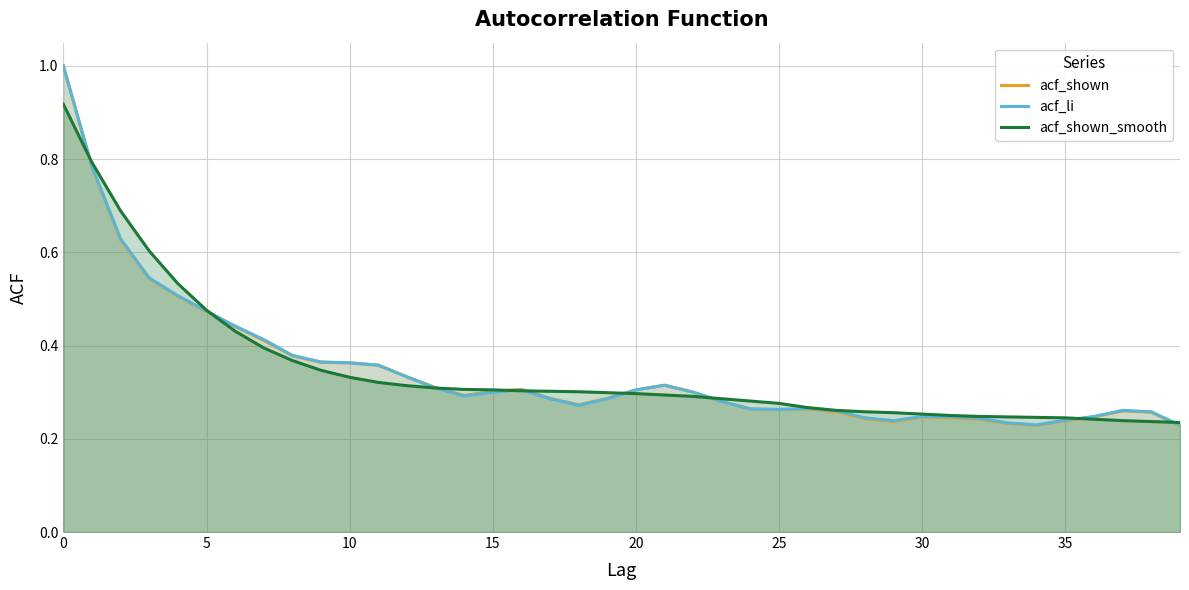

What is the greatest value displayed?

1.0